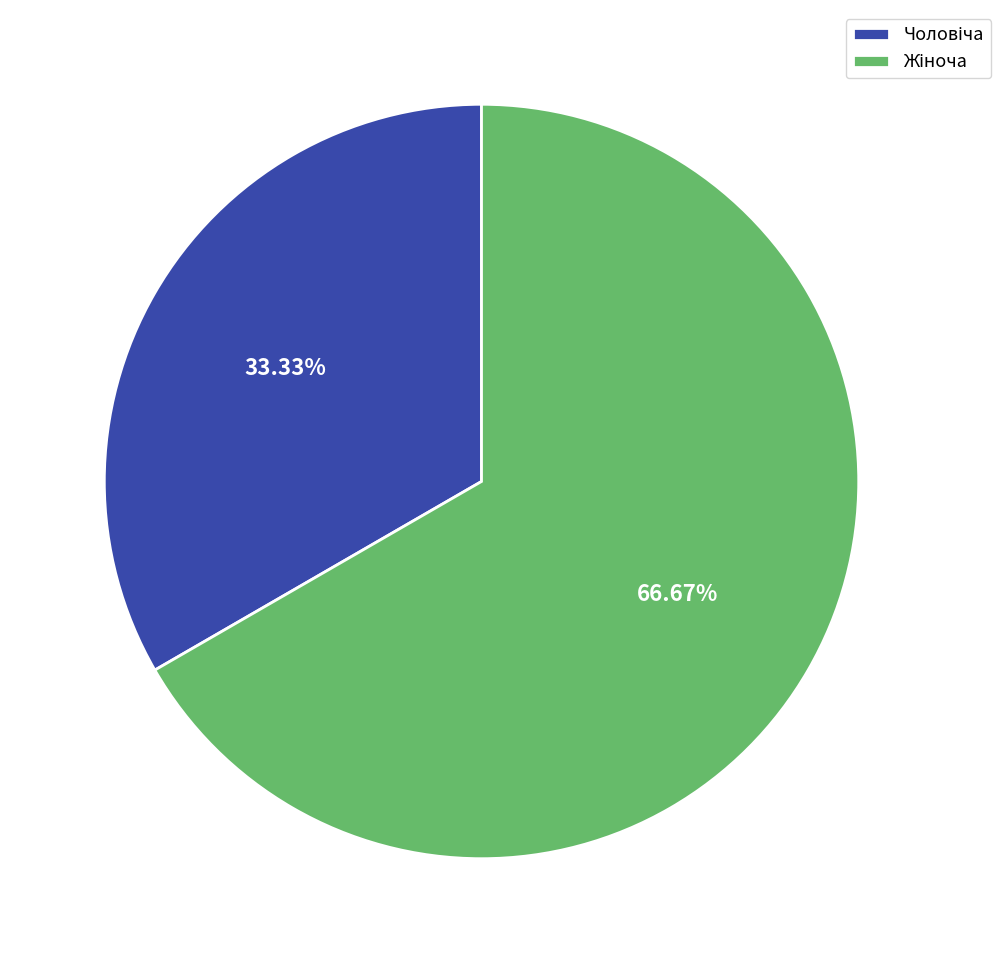

Is there a majority slice in this chart?

Yes